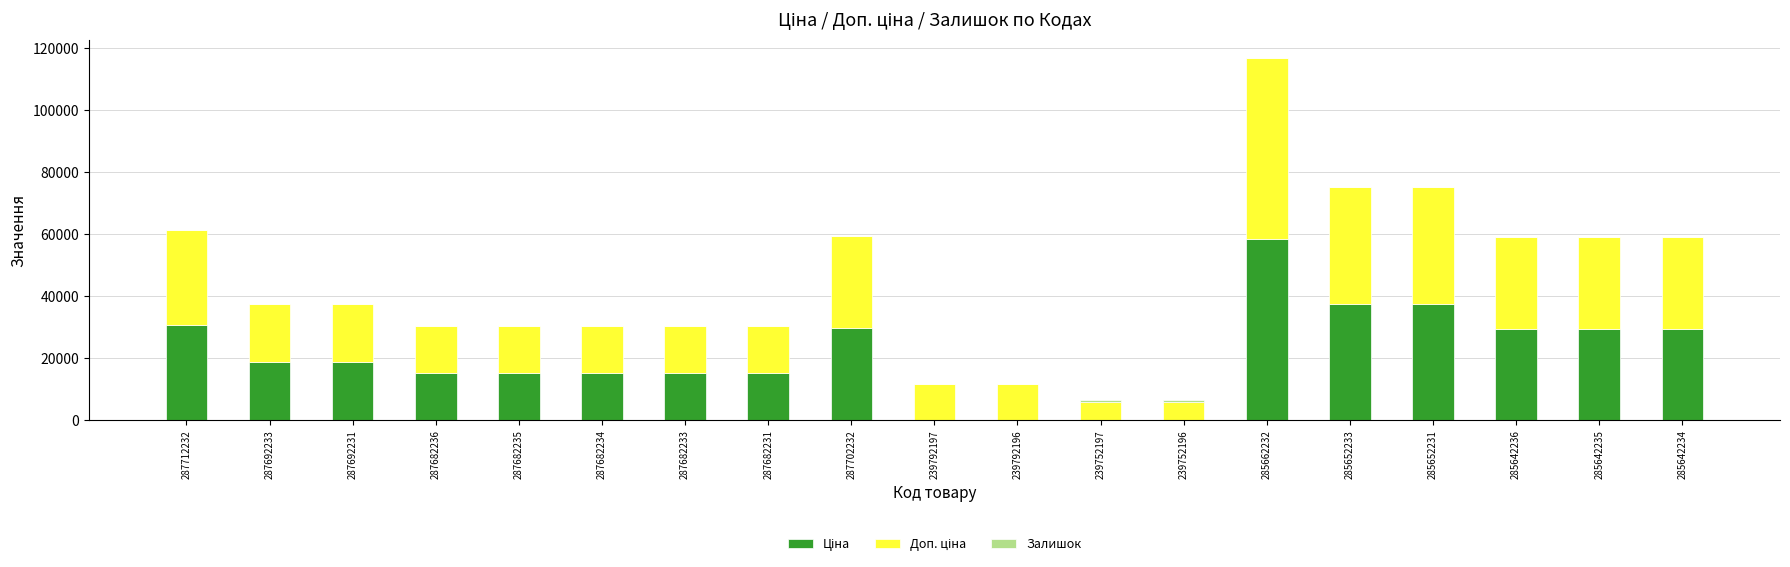

At which category is the sum across all series the highest?

285662232